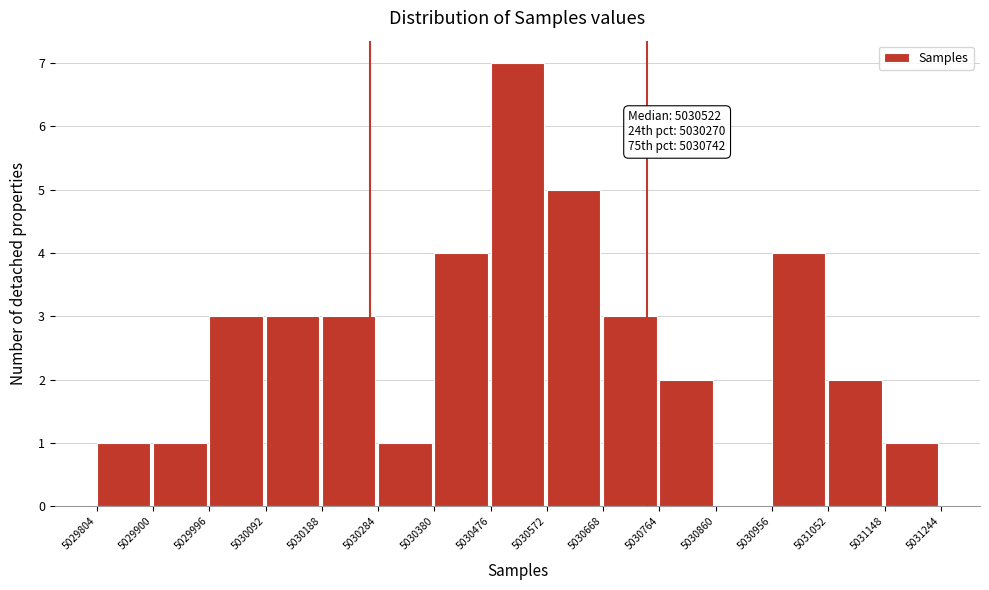

Which range on the x-axis has the tallest bar?

5030476 to 5030572